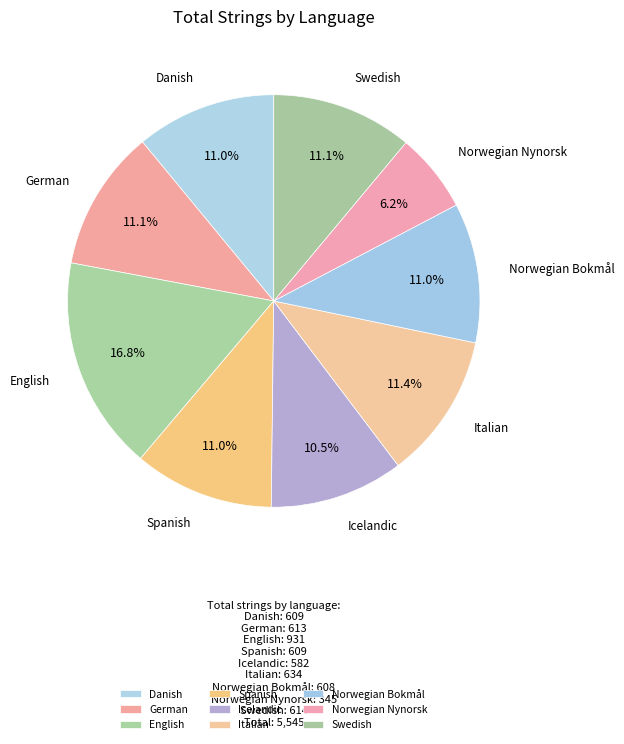

What percentage is NOT represented by Swedish?

88.9%